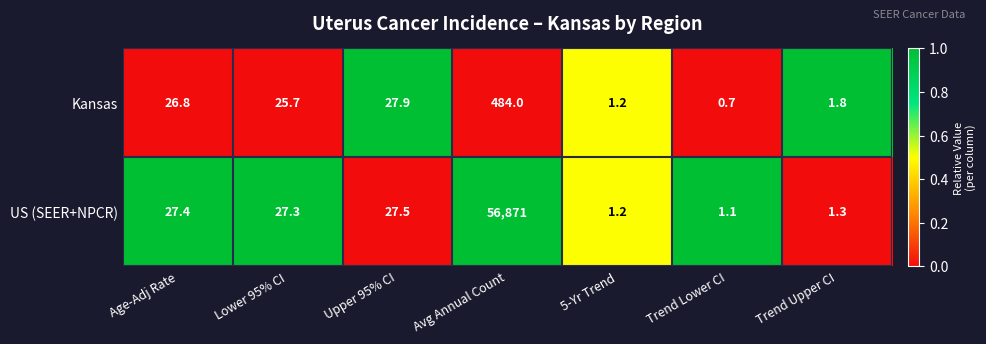

At which label does Kansas reach its minimum?

Trend Lower CI